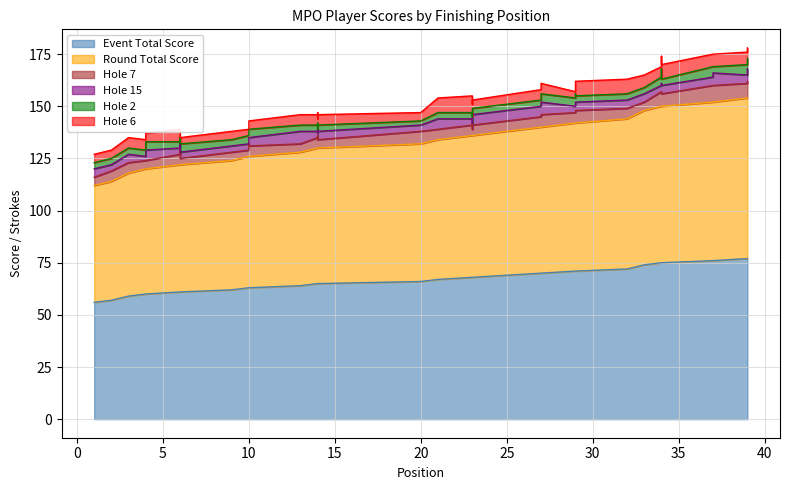

Is the value of round_total_score at 10 greater than the value of event_total_score at 14?

No